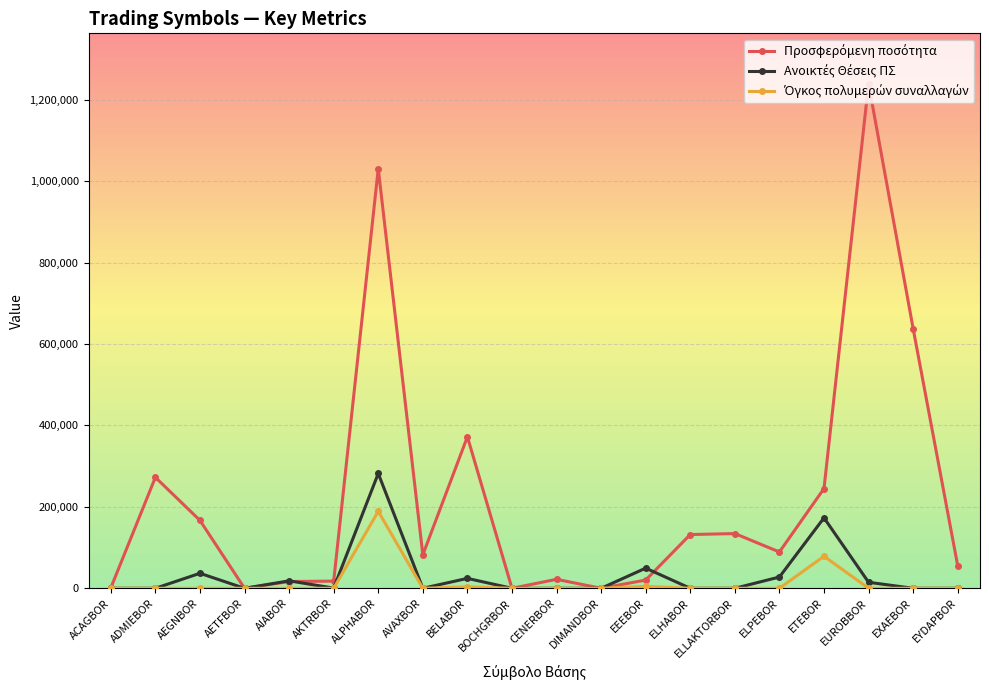

Does the chart display data point markers on the line(s)?

Yes